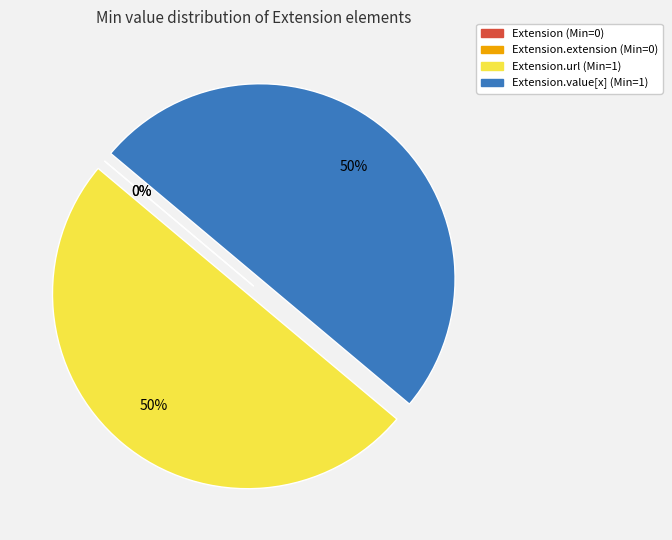

Is it true that Extension.extension is 1% of the pie?

False